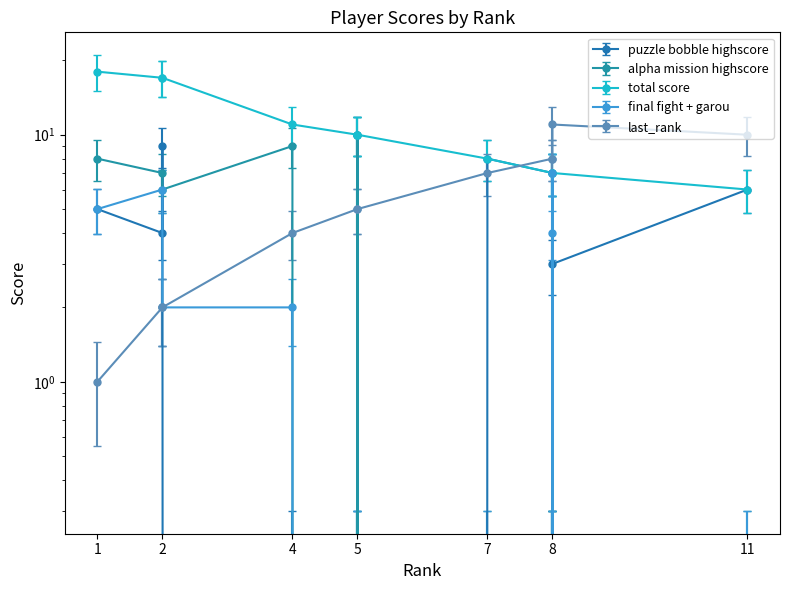

Between which two adjacent categories do puzzle bobble highscore and alpha mission highscore first intersect?

2 and 2